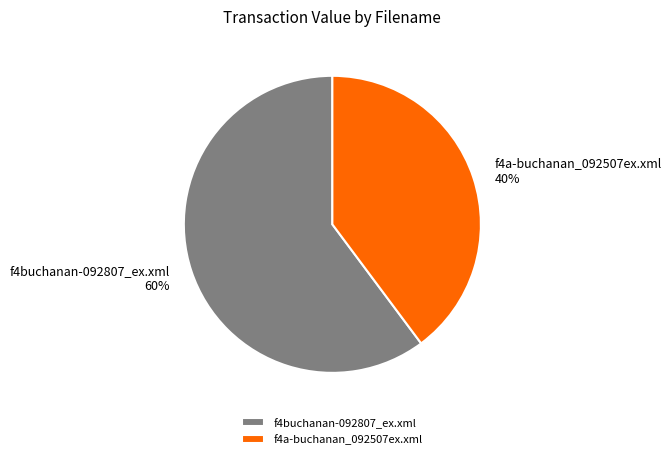

The f4a-buchanan_092507ex.xml slice represents 40% of the pie. True or false?

True